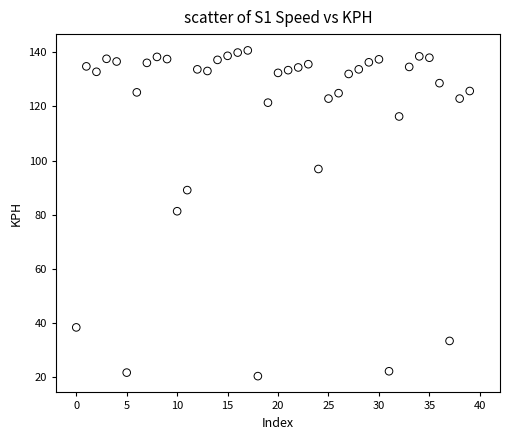

What is the range of Y values (max minus min)?

120.3